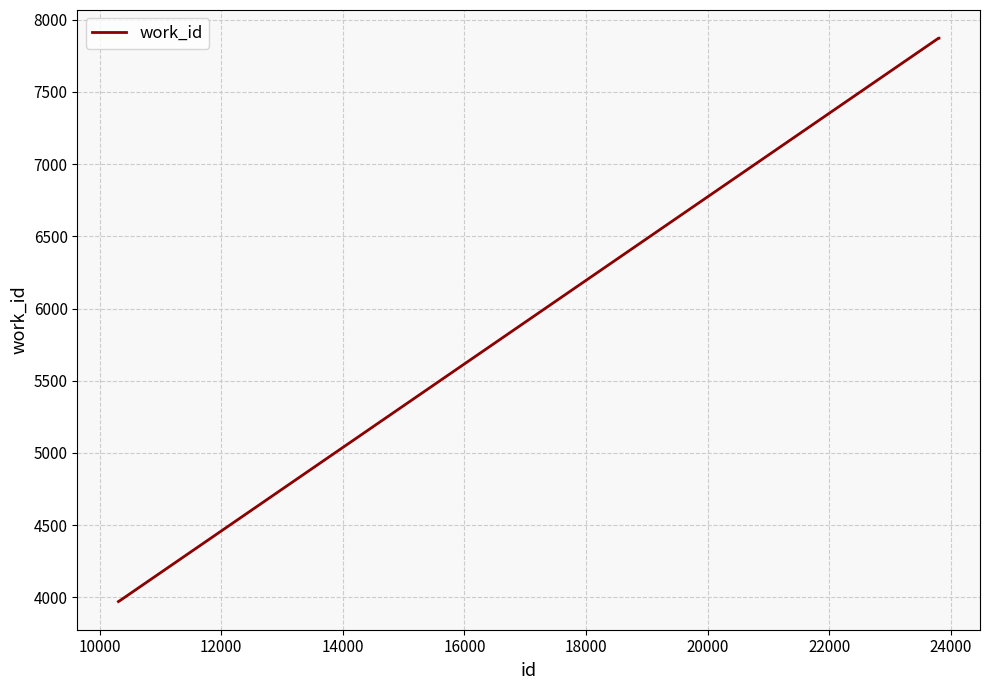

How many values are below 7872?

2